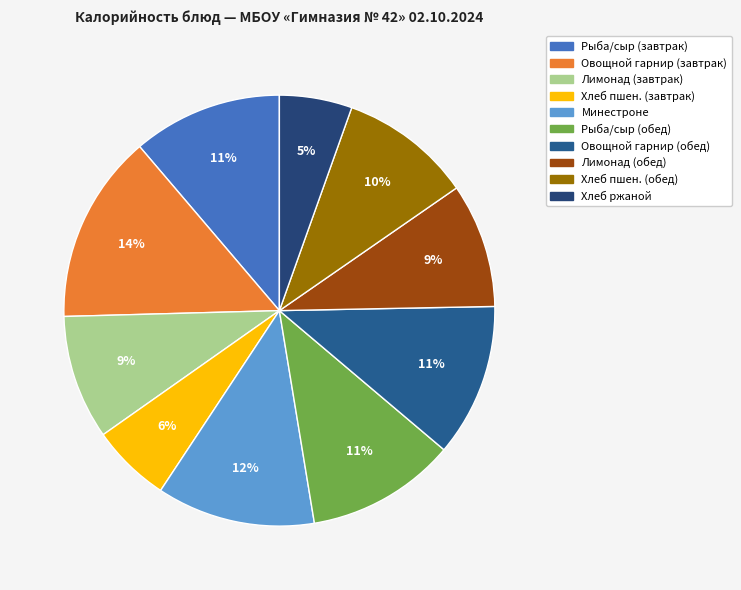

Is there a majority slice in this chart?

No